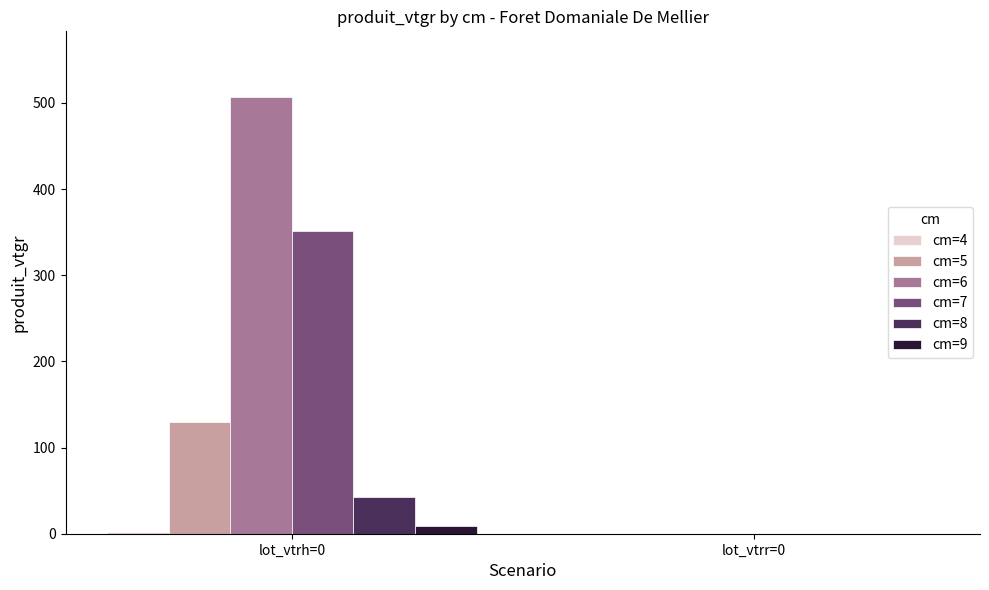

Where is cm=5 nearest to the value 64?

lot_vtrr=0